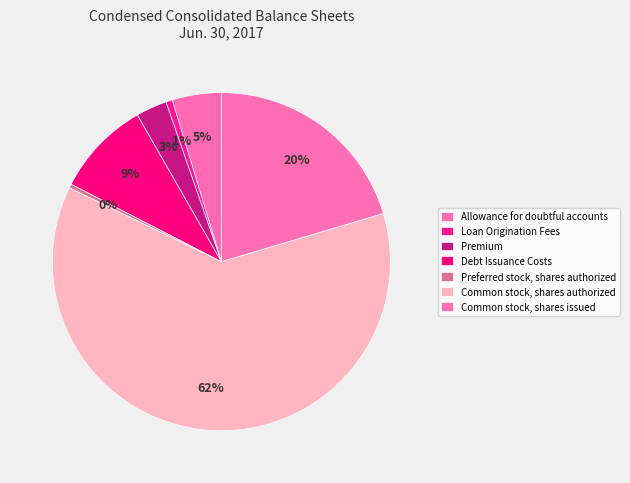

Count the number of slices in the pie.

7